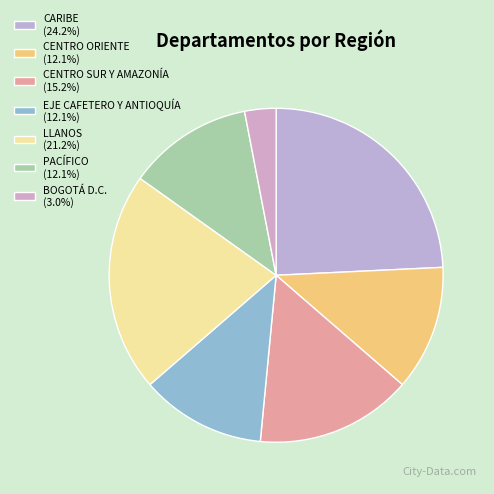

Which slice is the largest?

CARIBE